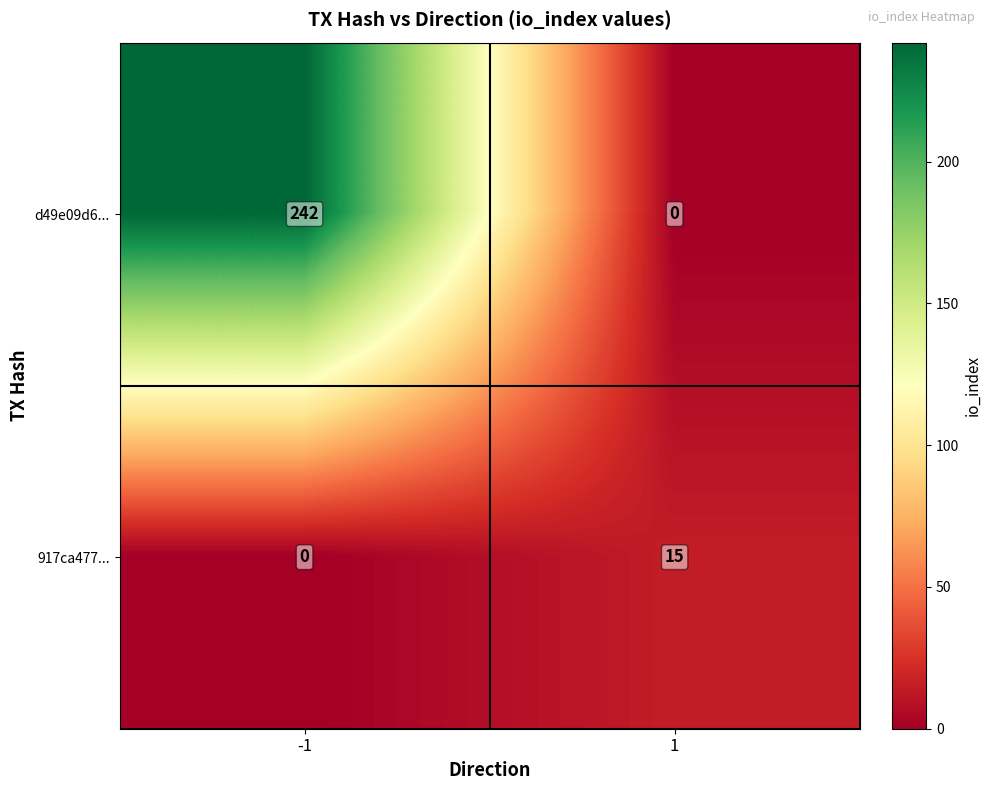

Reading right to left, extract all data points from this chart.

d49e09d6...: 1=0	-1=242
917ca477...: 1=15	-1=0